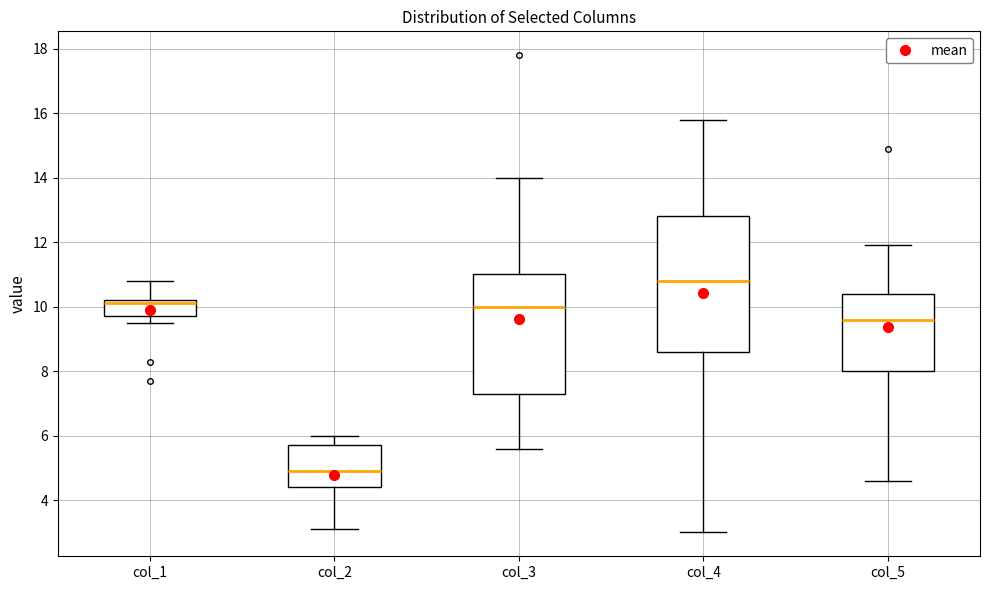

Where is the lower edge of the box for col_4 on the y-axis? The values are not printed on the chart, so give them approximately, as read against the axis.

8.6